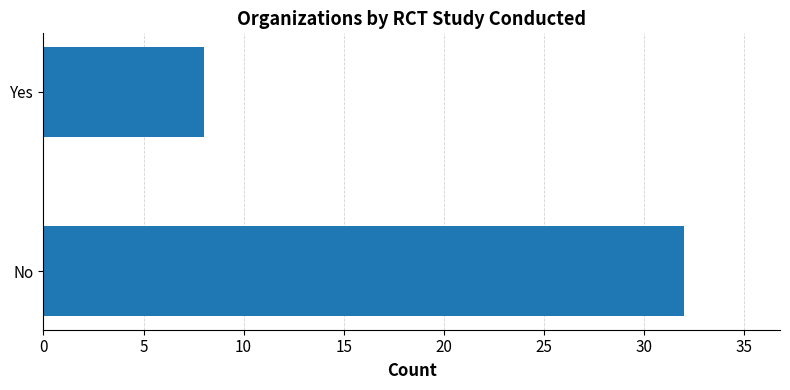

Reading top to bottom, extract all data points from this chart.

8	32